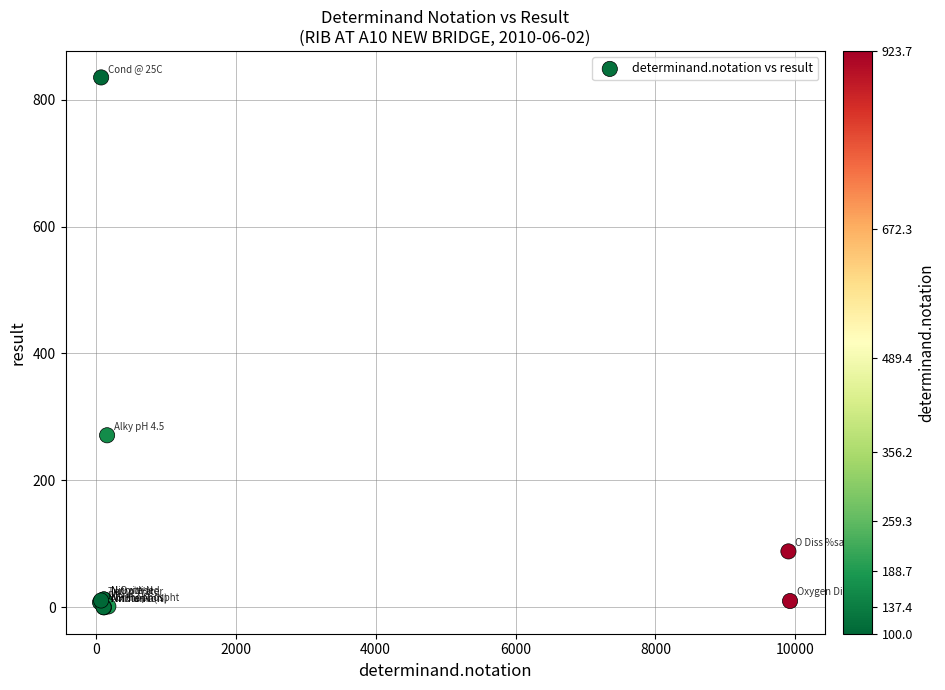

What Y value in the scatter plot is closest to 417?

271.0